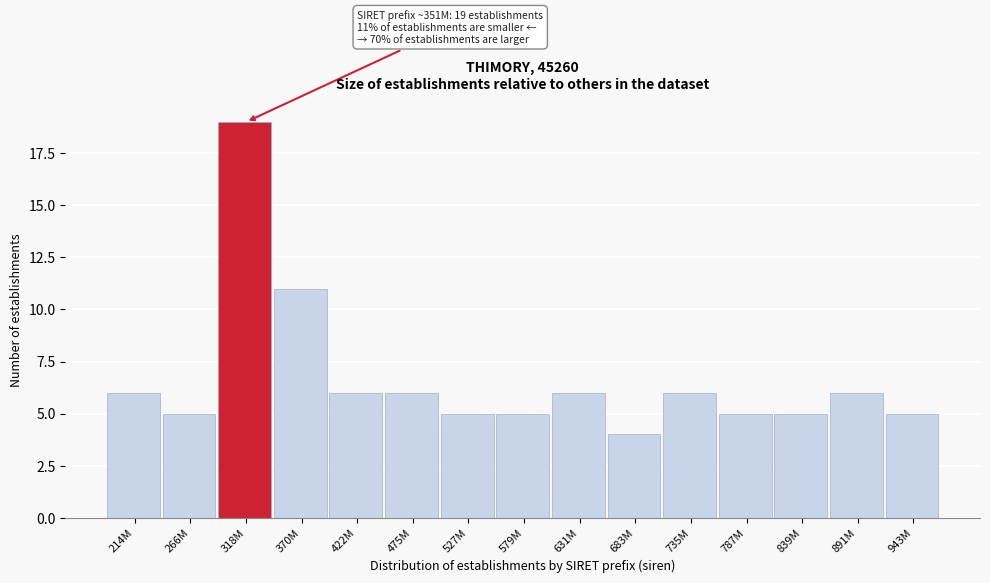

Reading right to left, list all the values displayed in this chart.

5	6	5	5	6	4	6	5	5	6	6	11	19	5	6